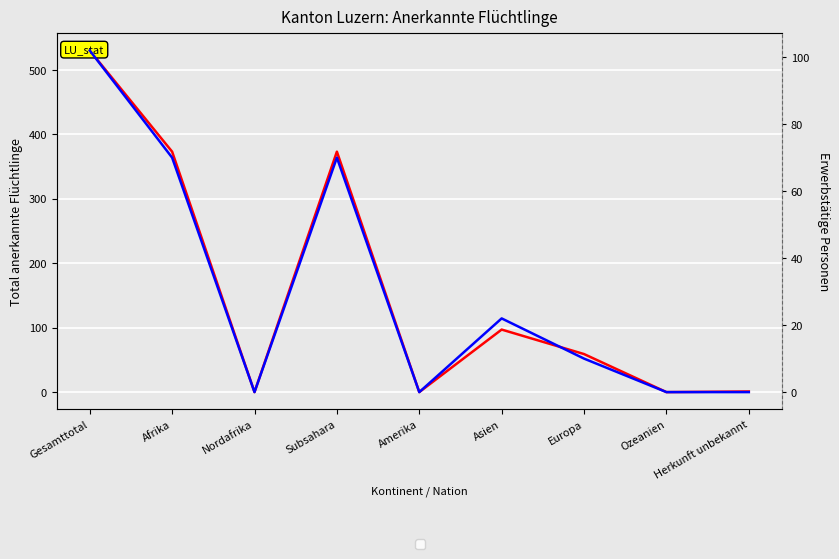

Reading right to left, what are all the values shown in this chart?

Total: Herkunft unbekannt=1	Ozeanien=0	Europa=59	Asien=97	Amerika=0	Subsahara=373	Nordafrika=0	Afrika=373	Gesamttotal=530
Erwerbstaetige: Herkunft unbekannt=0	Ozeanien=0	Europa=10	Asien=22	Amerika=0	Subsahara=70	Nordafrika=0	Afrika=70	Gesamttotal=102